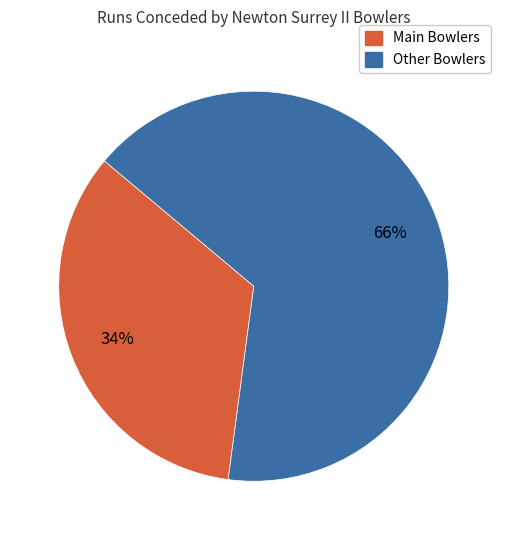

To the nearest percent, what is the difference between the largest and smallest slice percentages?

32%